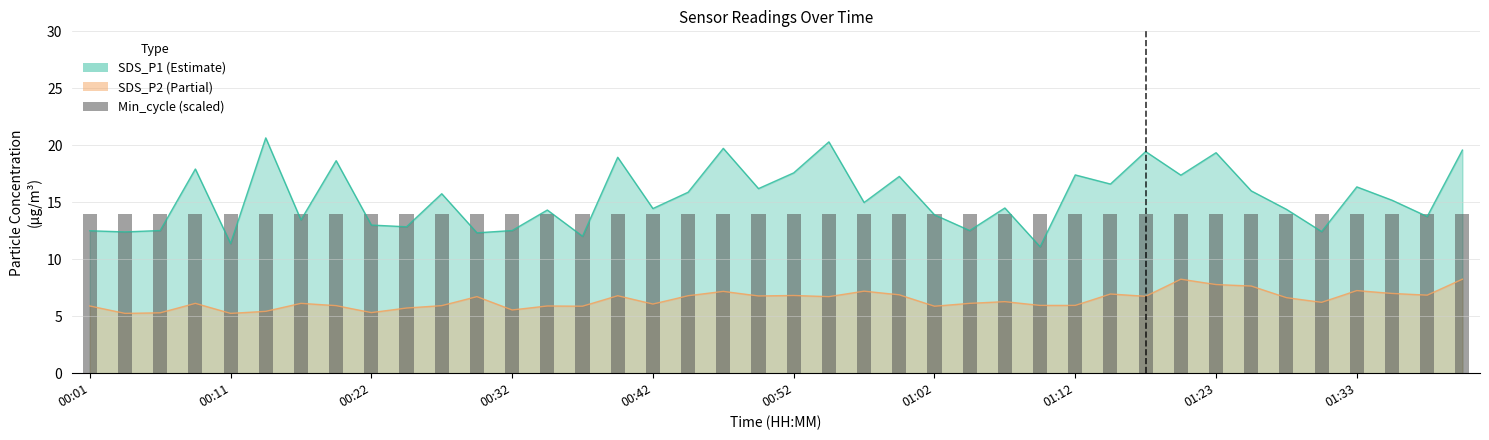

How many data points in SDS_P1 are less than 15?

20